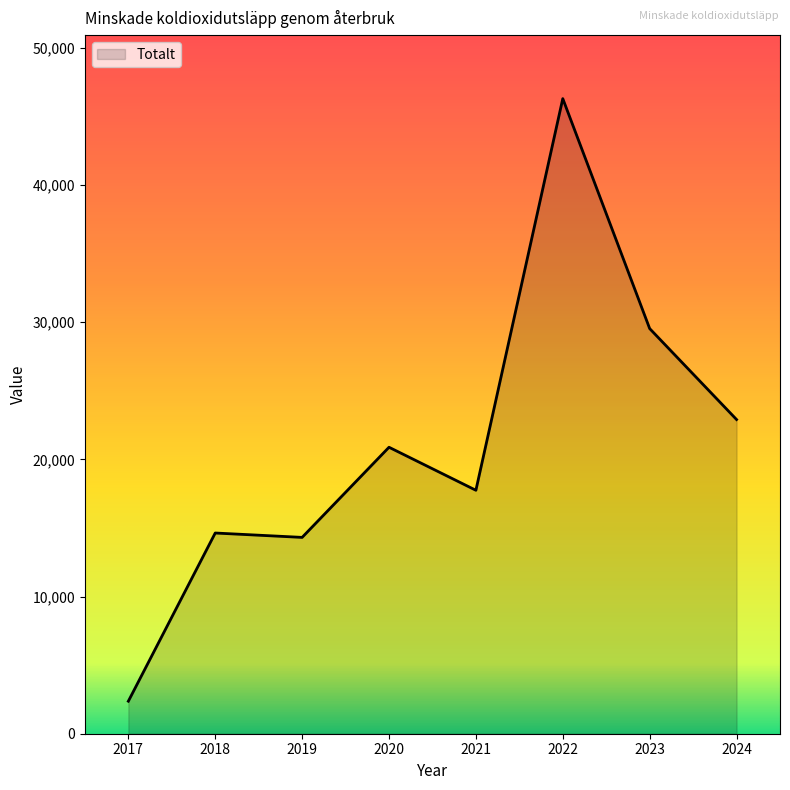

The value at 2019 is 5540. True or false?

False